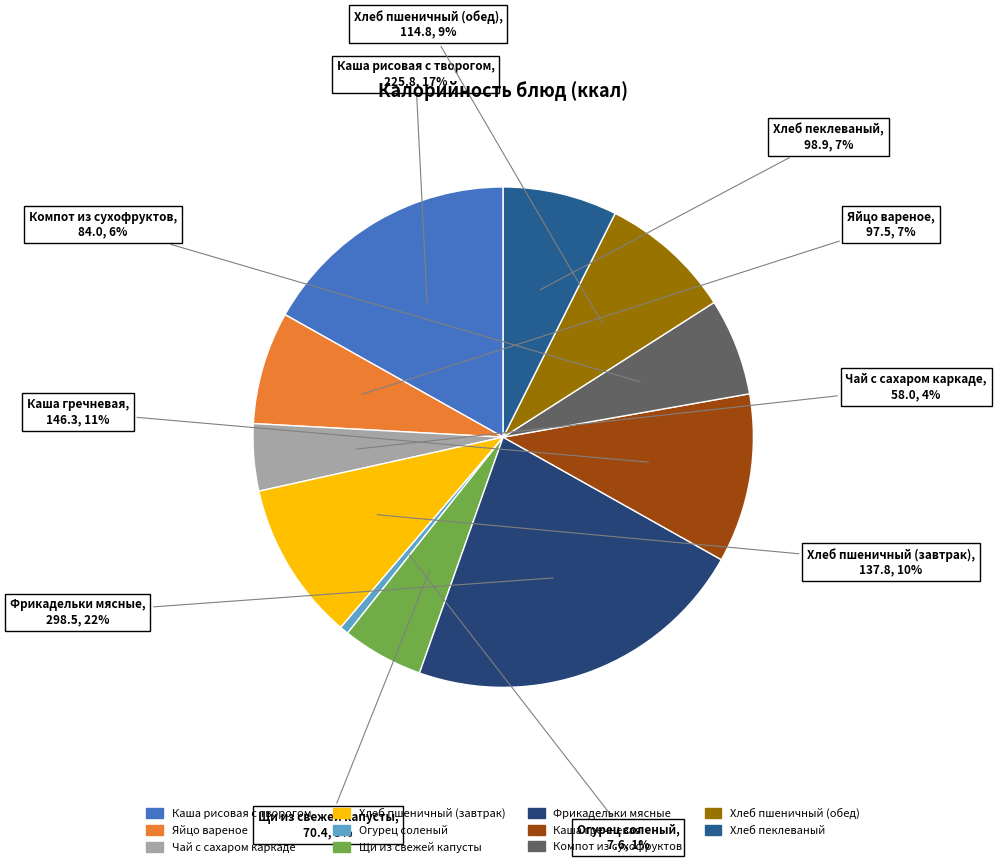

Does Чай с сахаром каркаде represent more than half of the total?

No